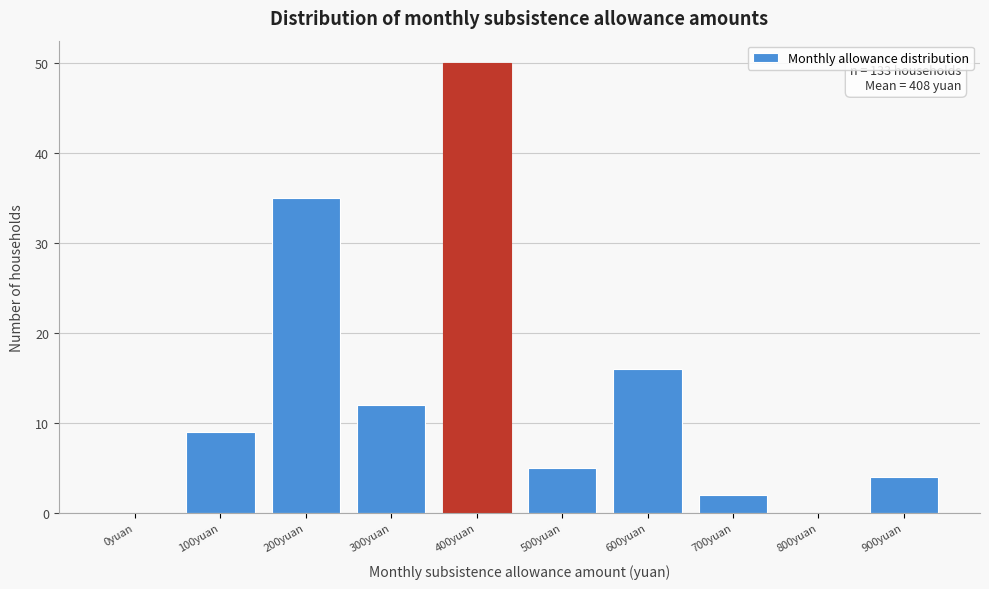

Reading right to left, what are all the values shown in this chart?

900yuan=4	800yuan=0	700yuan=2	600yuan=16	500yuan=5	400yuan=50	300yuan=12	200yuan=35	100yuan=9	0yuan=0